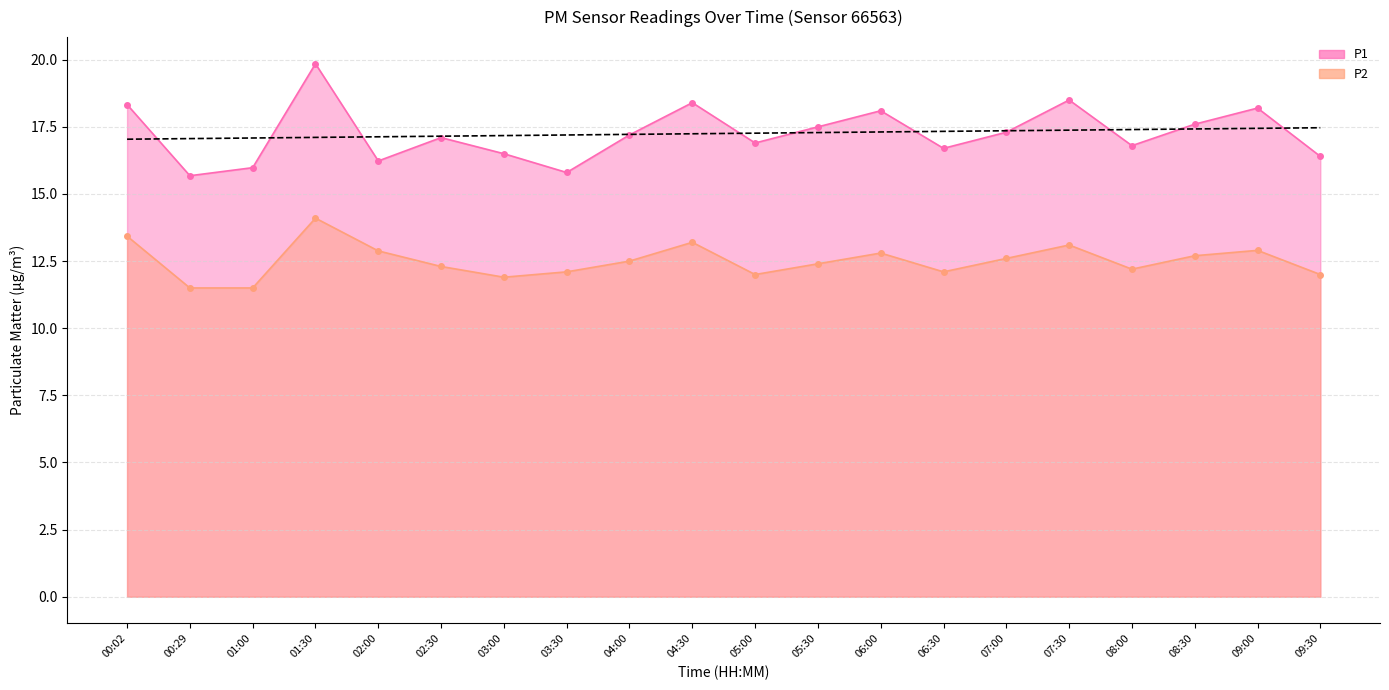

What is the value of the P2 point at the 9th from the left?

12.5